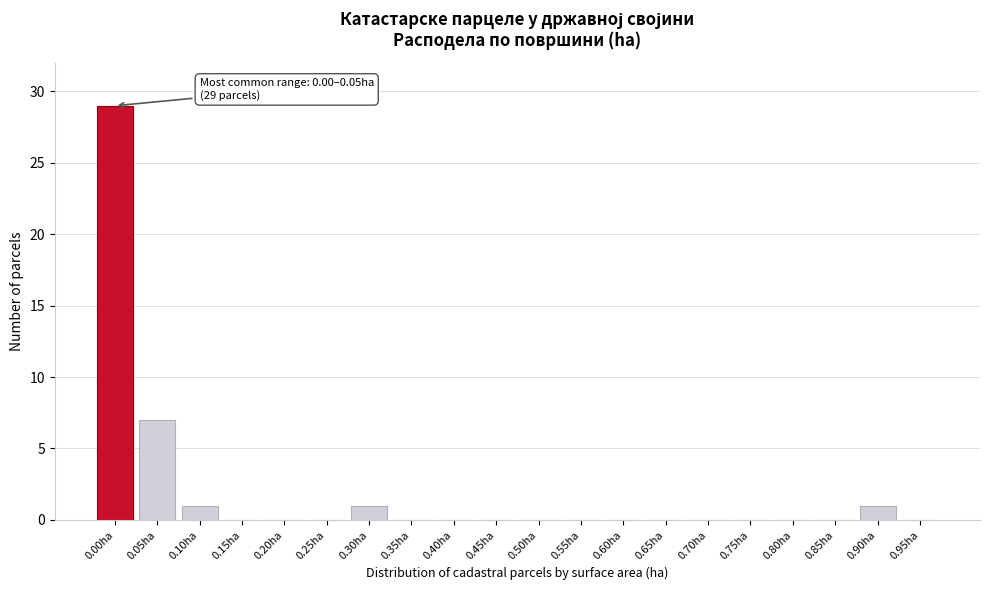

Reading left to right, what are all the values shown in this chart?

0.00ha=29	0.05ha=7	0.10ha=1	0.15ha=0	0.20ha=0	0.25ha=0	0.30ha=1	0.35ha=0	0.40ha=0	0.45ha=0	0.50ha=0	0.55ha=0	0.60ha=0	0.65ha=0	0.70ha=0	0.75ha=0	0.80ha=0	0.85ha=0	0.90ha=1	0.95ha=0